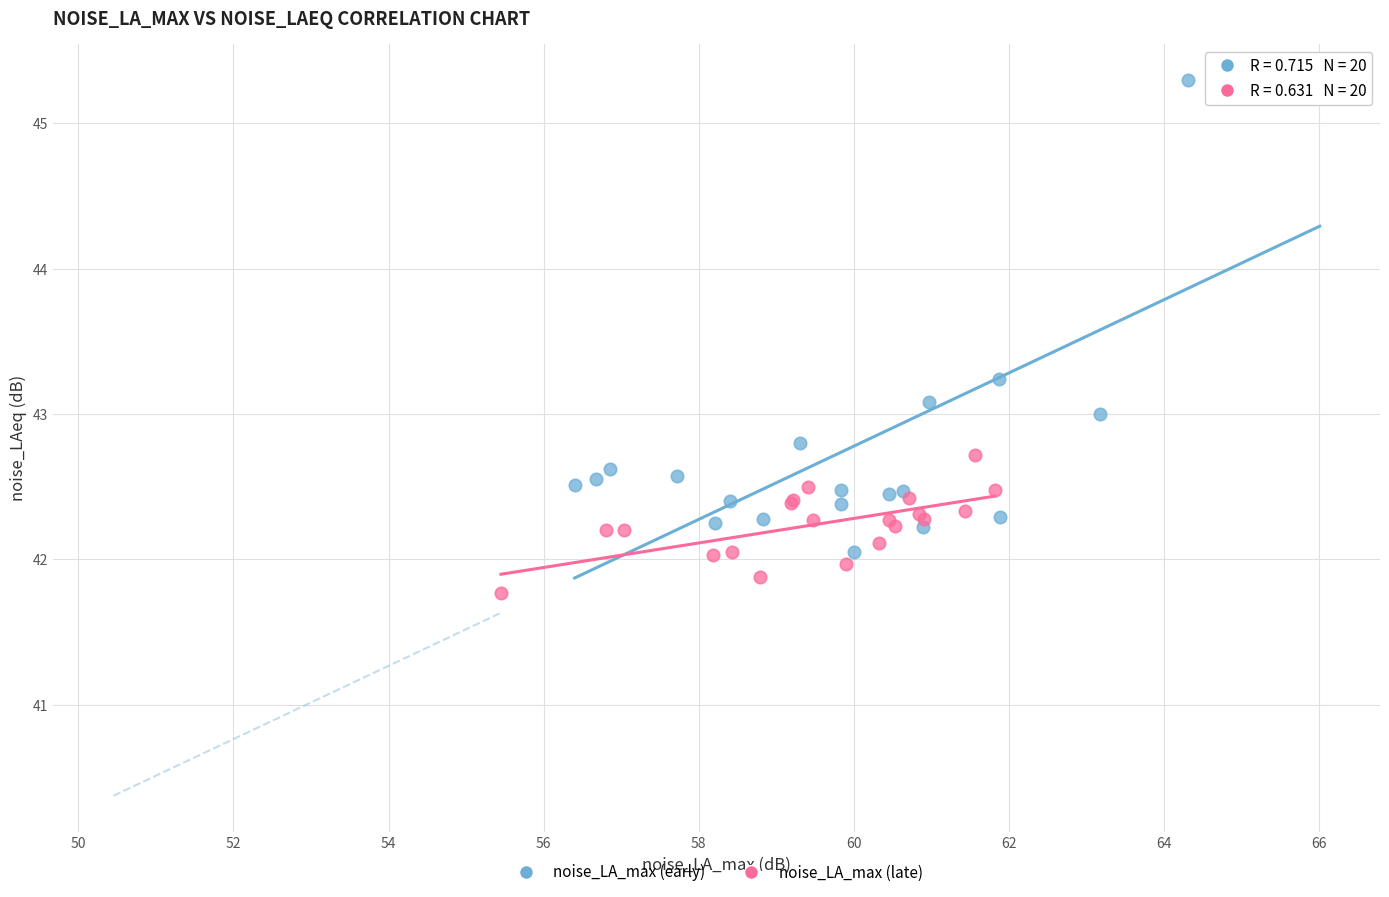

Which series has the largest Y range (max minus min)?

noise_LA_max (early)